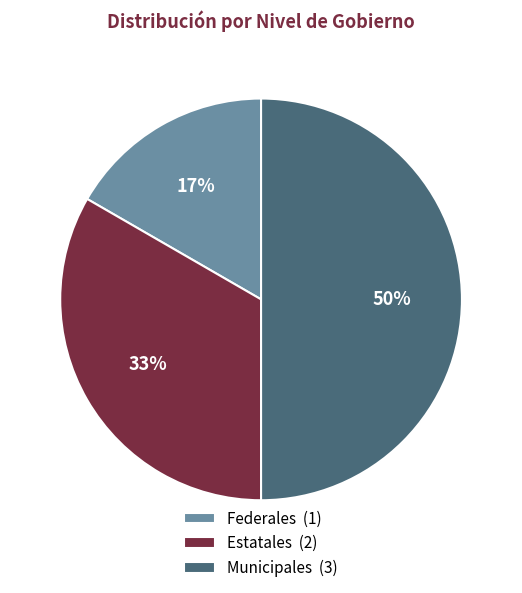

Which category has the smallest portion of the pie?

Federales